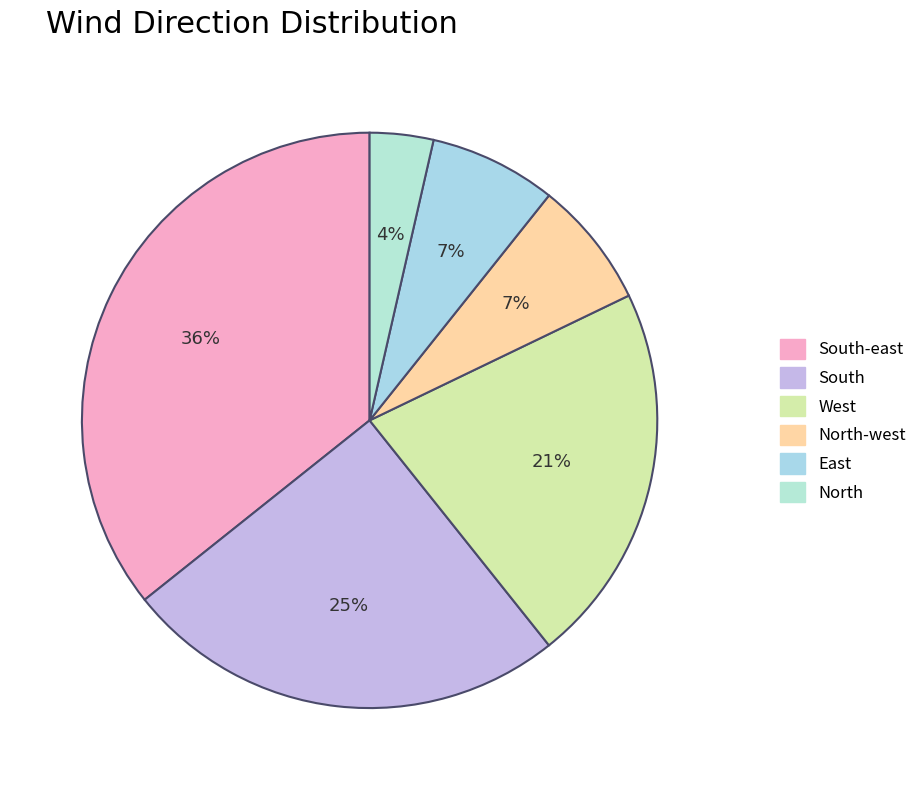

What is the smallest slice in the pie chart?

North